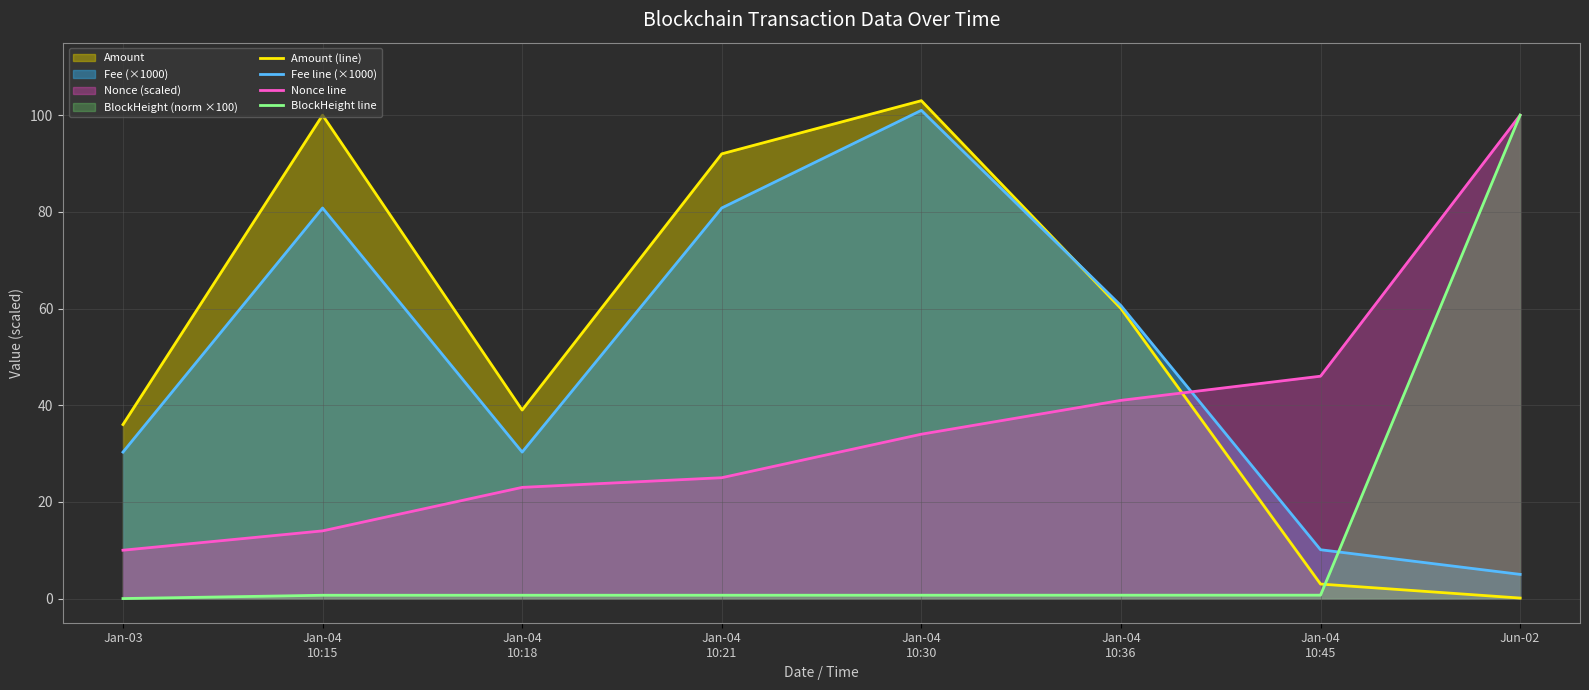

Between which two adjacent categories do BlockHeight line and Fee line (×1000) first intersect?

Jan-04
10:45 and Jun-02